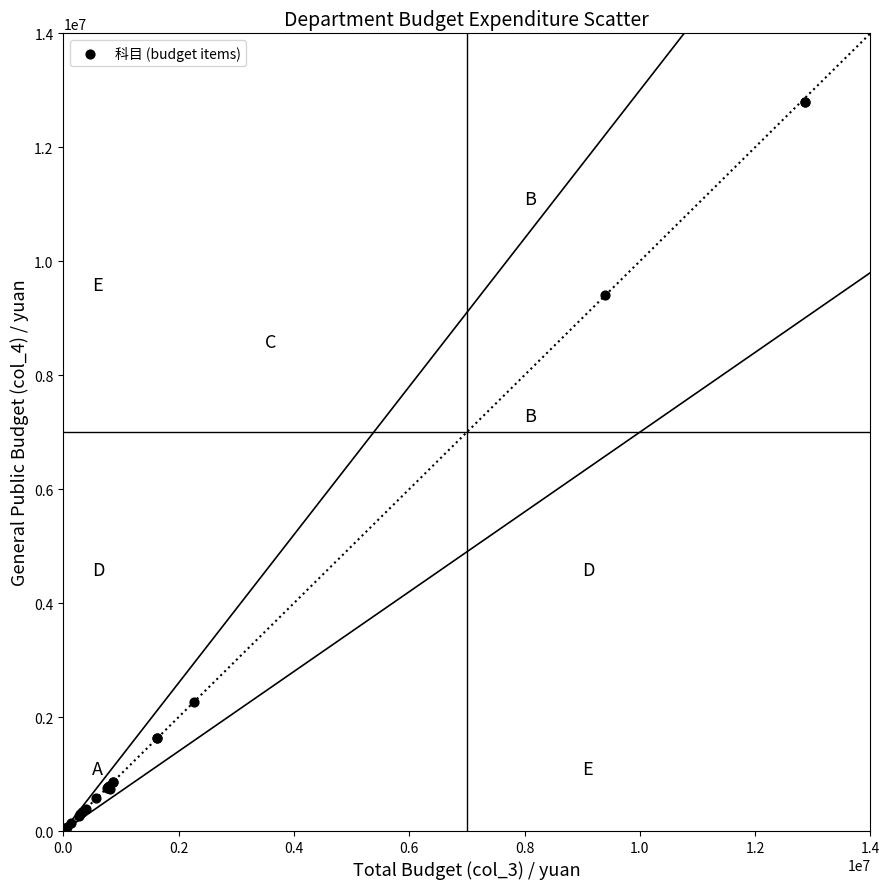

What Y value in the scatter plot is closest to 6420924?

9401758.2